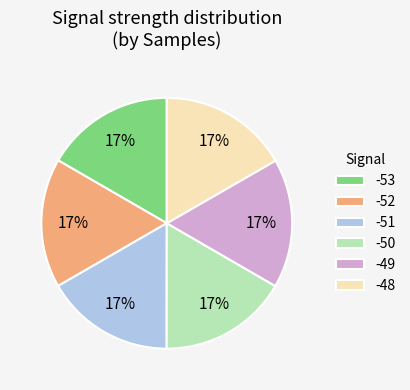

What percentage is the -50 slice, to the nearest percent?

17%